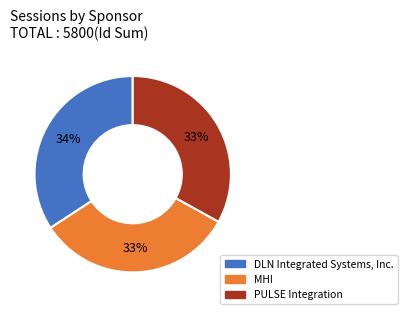

Between MHI and DLN Integrated Systems, Inc., which is larger?

DLN Integrated Systems, Inc.